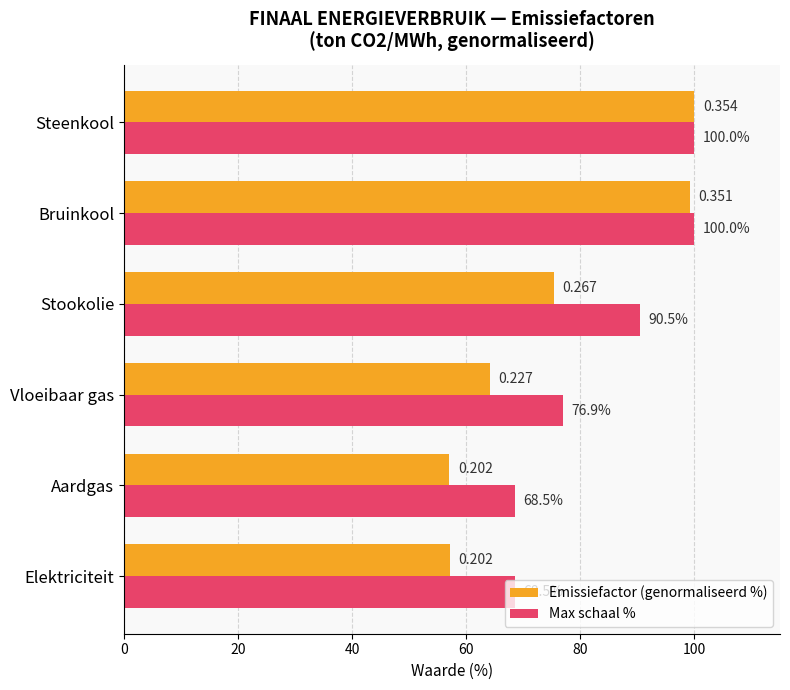

Between Stookolie and Bruinkool, which series saw the biggest shift?

Emissiefactor (genormaliseerd %)